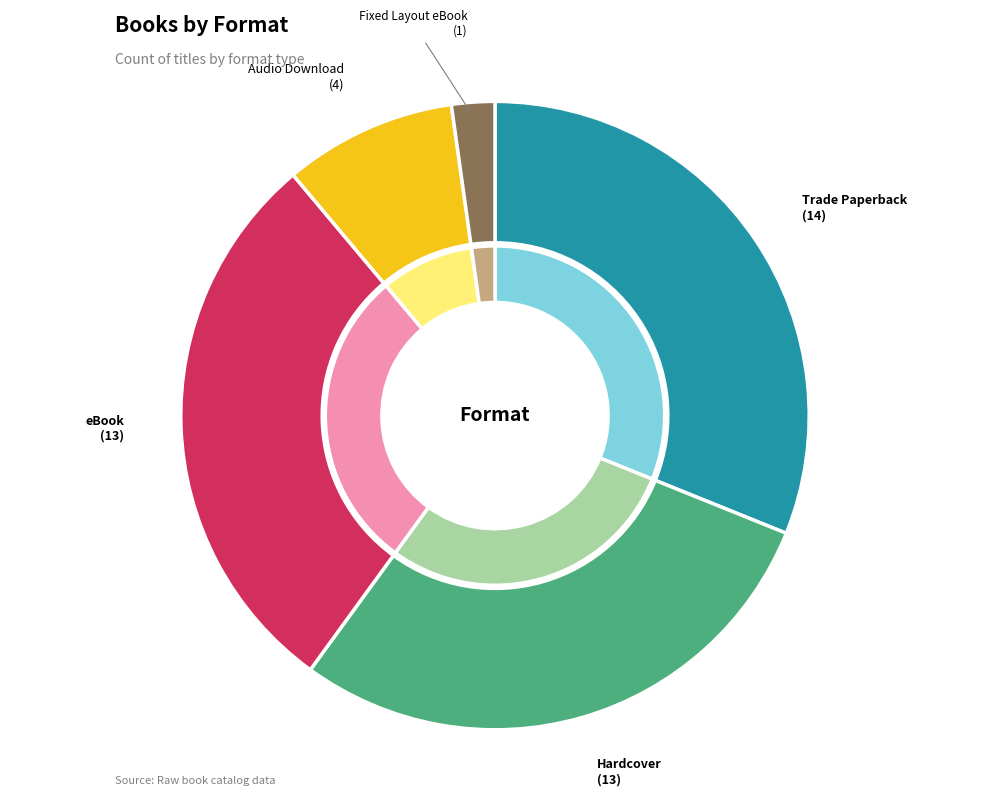

To the nearest percent, what is the difference between the eBook and Trade Paperback slice percentages?

2%